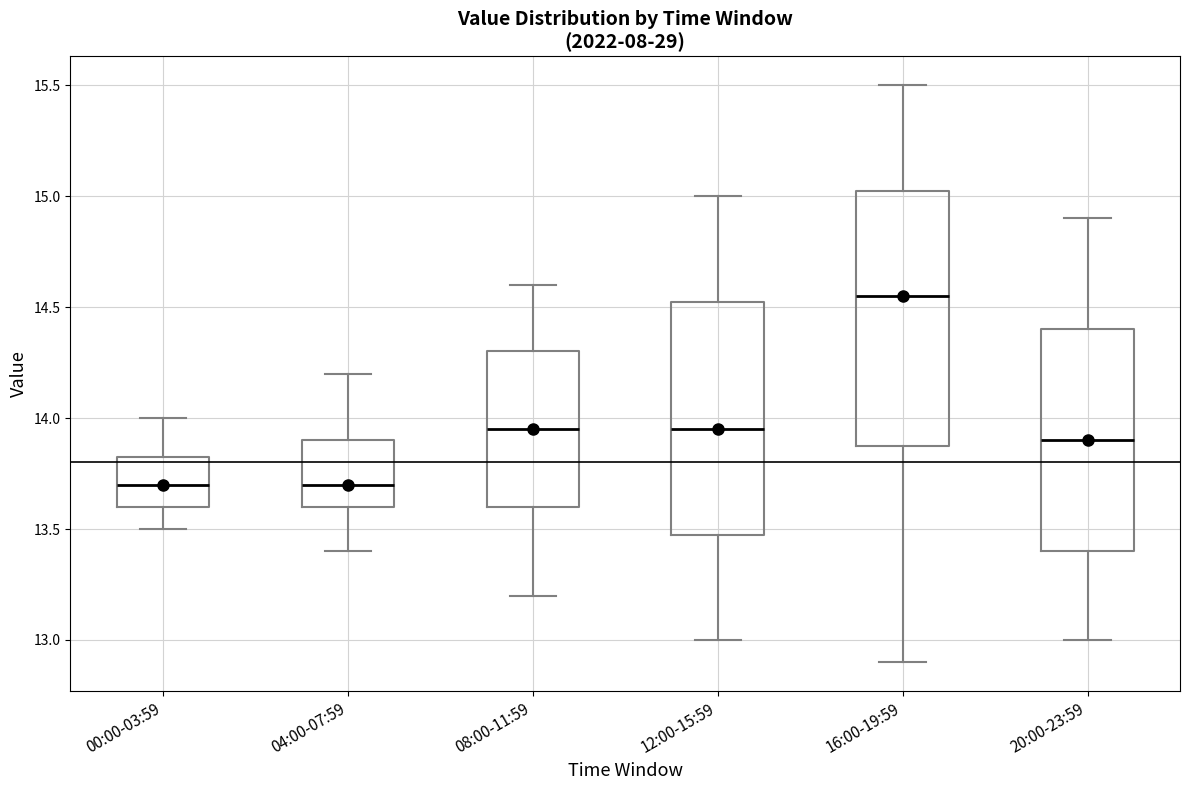

Reading left to right, read every box against the y-axis: the position of its median line, the range the box covers, and the ends of its whiskers. The values are not printed on the chart, so give them approximately, as read against the axis.

00:00-03:59: median 13.70, box 13.60 to 13.85, whiskers 13.50 to 14.00
04:00-07:59: median 13.70, box 13.60 to 13.90, whiskers 13.40 to 14.20
08:00-11:59: median 13.95, box 13.60 to 14.30, whiskers 13.20 to 14.60
12:00-15:59: median 13.95, box 13.50 to 14.55, whiskers 13.00 to 15.00
16:00-19:59: median 14.55, box 13.90 to 15.05, whiskers 12.90 to 15.50
20:00-23:59: median 13.90, box 13.40 to 14.40, whiskers 13.00 to 14.90